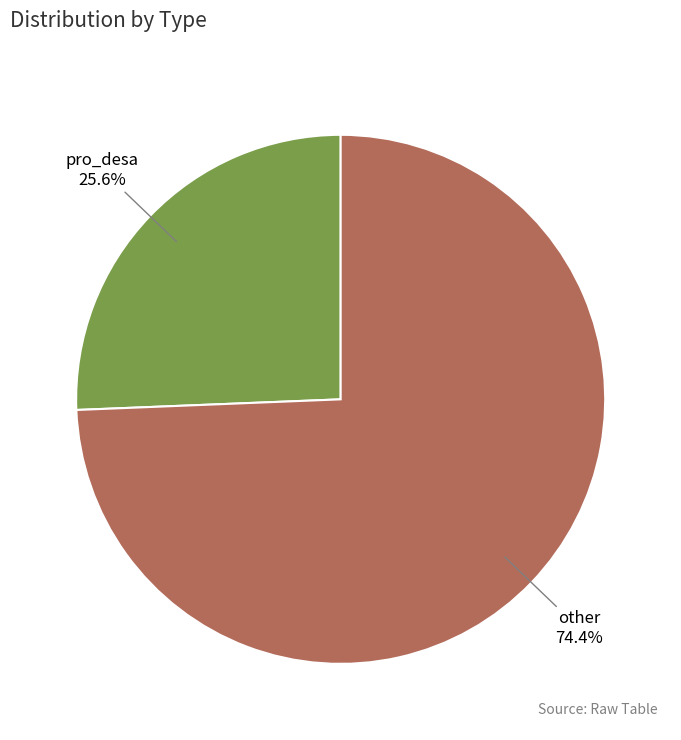

To the nearest percent, what percentage of the pie is other?

74%